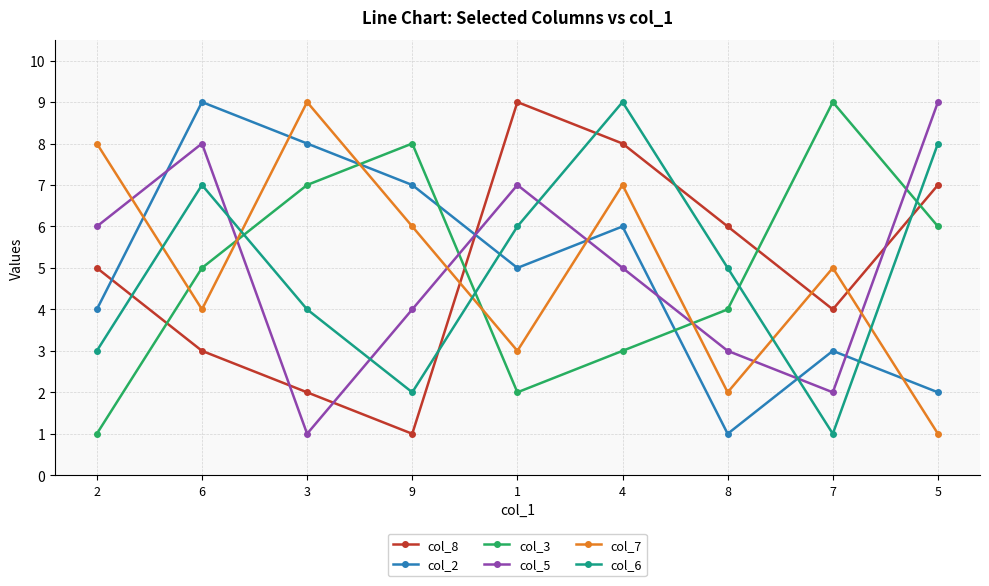

Reading left to right, transcribe all the data shown in this chart.

col_8: 2=5	6=3	3=2	9=1	1=9	4=8	8=6	7=4	5=7
col_2: 2=4	6=9	3=8	9=7	1=5	4=6	8=1	7=3	5=2
col_3: 2=1	6=5	3=7	9=8	1=2	4=3	8=4	7=9	5=6
col_5: 2=6	6=8	3=1	9=4	1=7	4=5	8=3	7=2	5=9
col_7: 2=8	6=4	3=9	9=6	1=3	4=7	8=2	7=5	5=1
col_6: 2=3	6=7	3=4	9=2	1=6	4=9	8=5	7=1	5=8